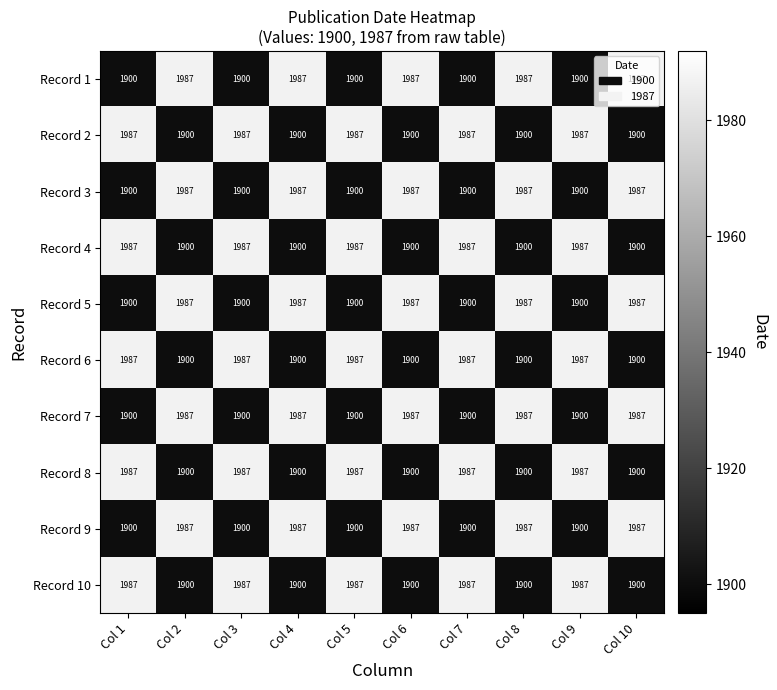

What is the smallest value displayed?

1900